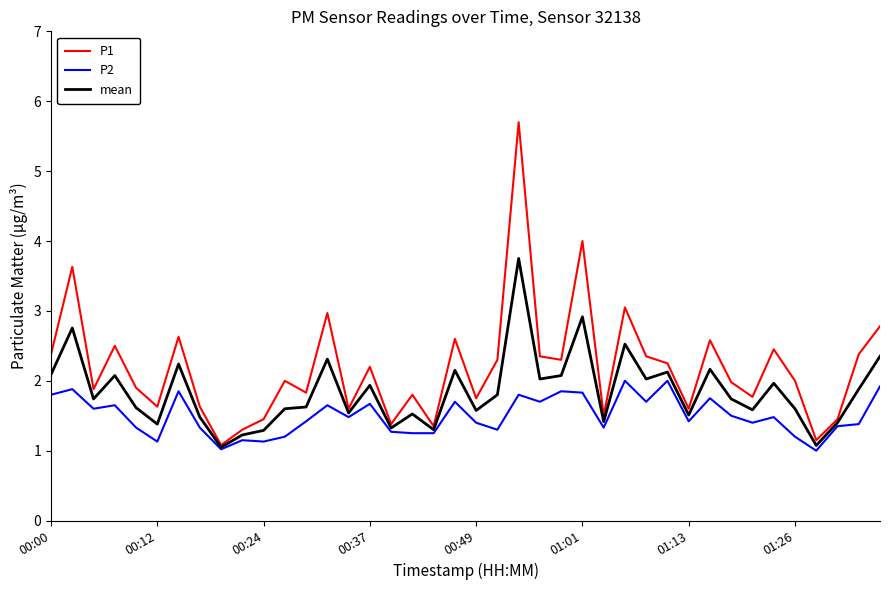

List the series in order of their overall mean, lowest first.

P2, mean, P1